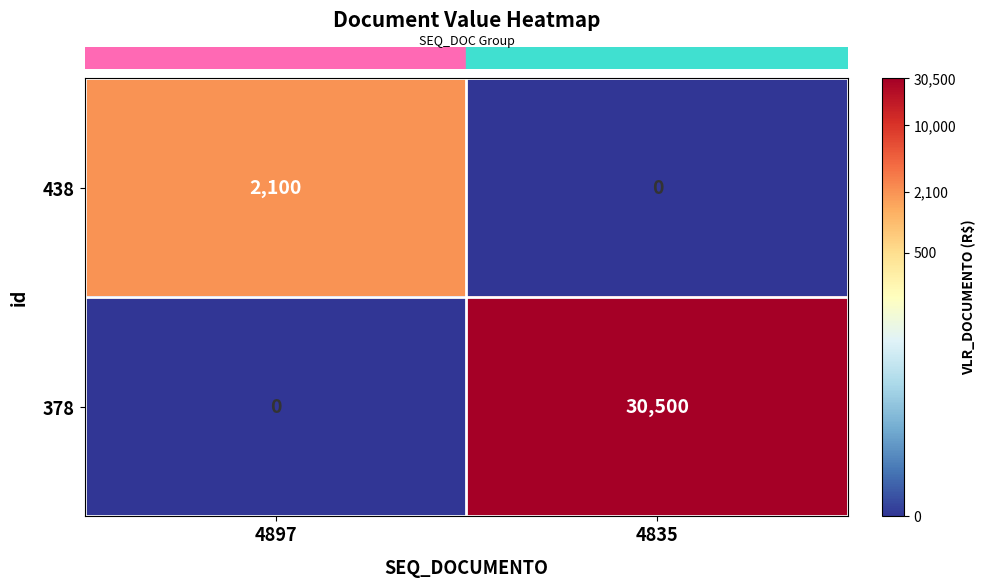

What is the average value of the 438 series?

1050